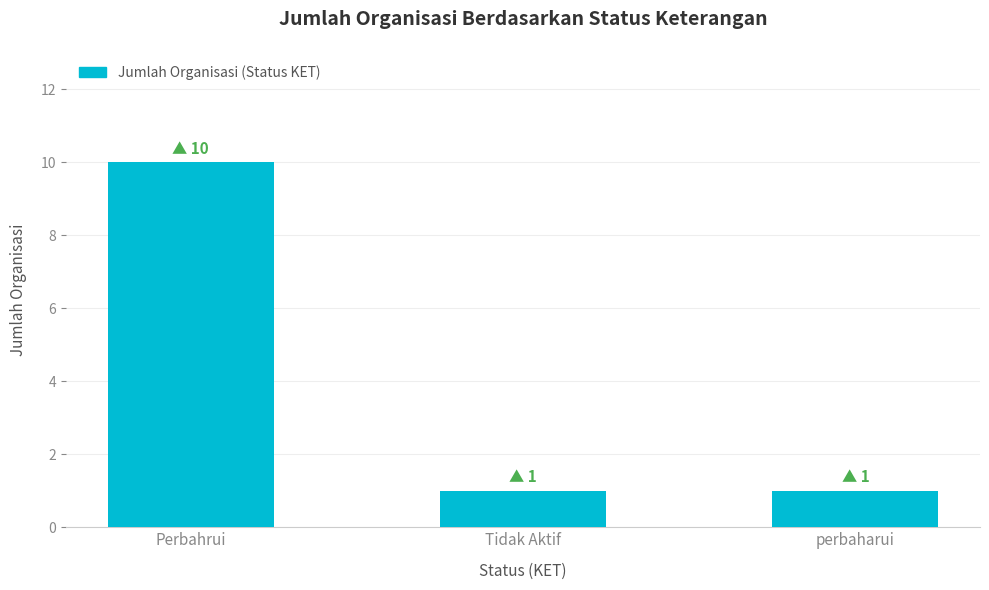

Reading right to left, extract all data points from this chart.

perbaharui=1	Tidak Aktif=1	Perbahrui=10